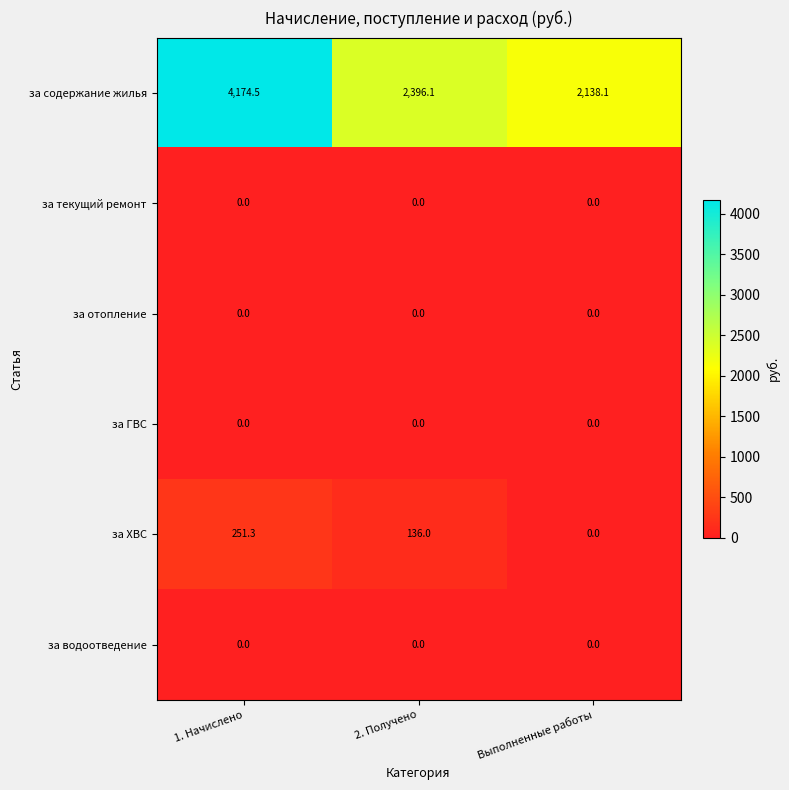

Reading left to right, extract all data points from this chart.

за содержание жилья: 4174.5	2396.1	2138.1
за текущий ремонт: 0.0	0.0	0.0
за отопление: 0.0	0.0	0.0
за ГВС: 0.0	0.0	0.0
за ХВС: 251.3	136.0	0.0
за водоотведение: 0.0	0.0	0.0